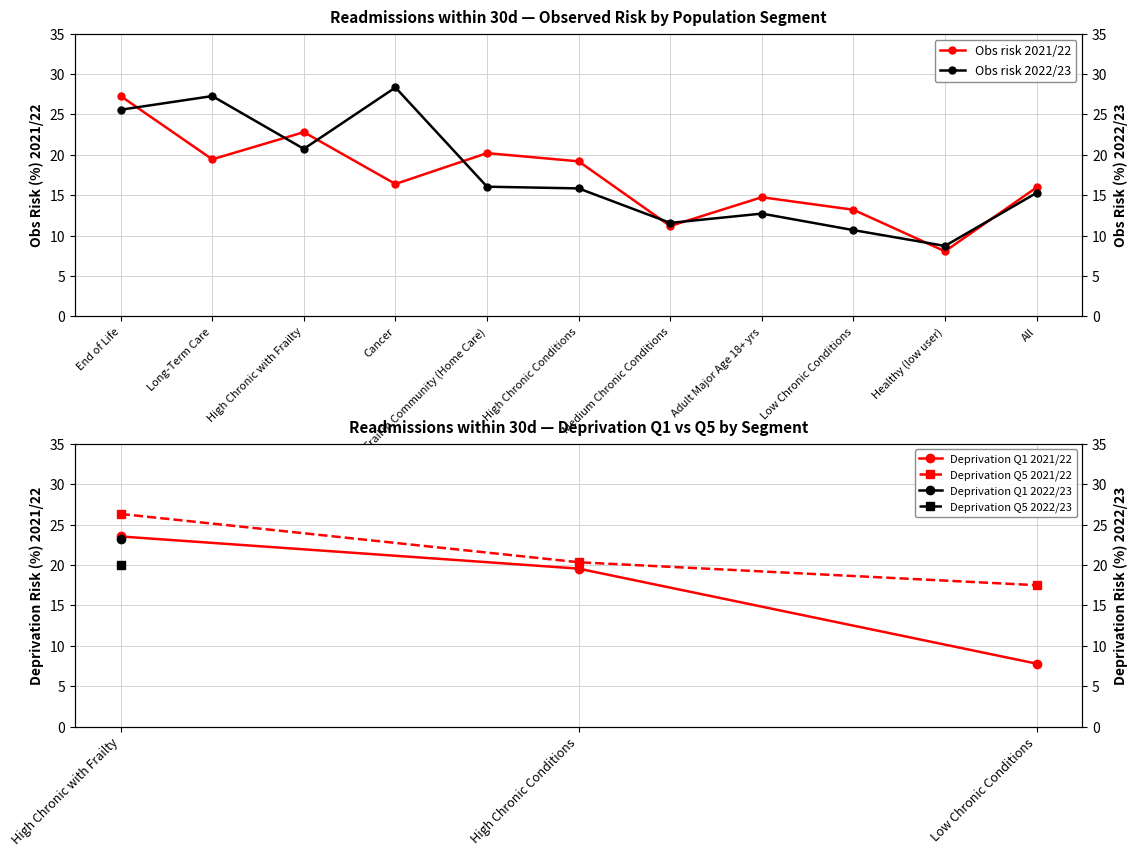

Where is the first local maximum for Obs risk 2021/22?

High Chronic with Frailty